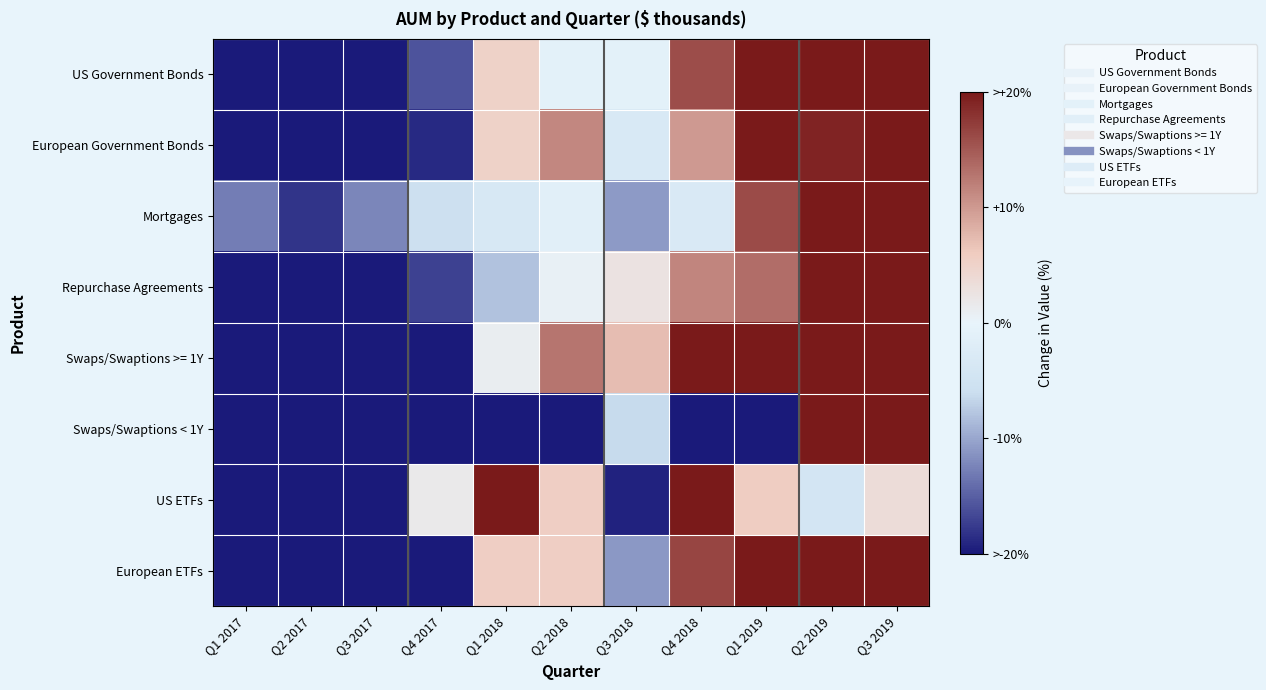

Count the number of categories in the chart.

11